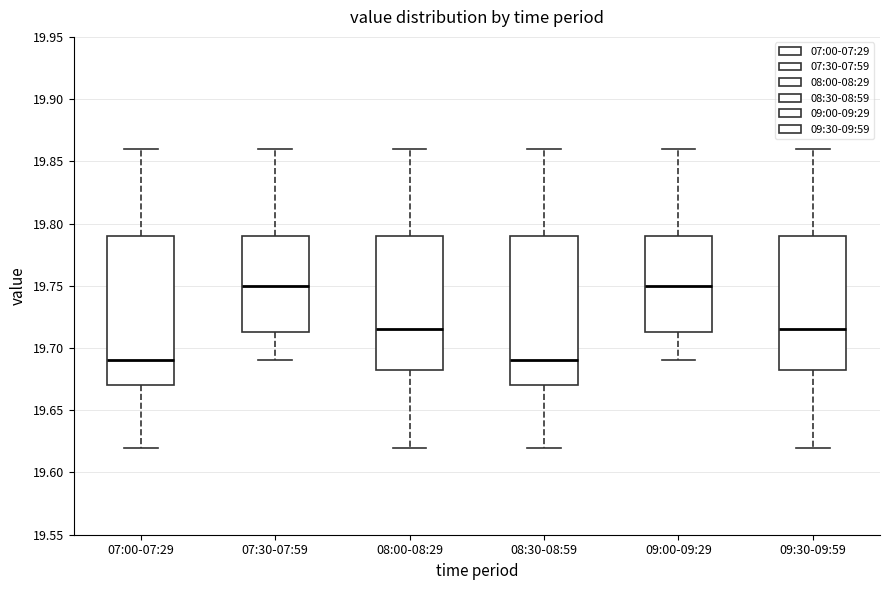

Reading left to right, transcribe this box plot: for each box, give where its median line is, the range the box spans, and where its two whiskers end, as read against the y-axis. The values are not printed on the chart, so give them approximately, as read against the axis.

07:00-07:29: median 19.690, box 19.670 to 19.790, whiskers 19.620 to 19.860
07:30-07:59: median 19.750, box 19.715 to 19.790, whiskers 19.690 to 19.860
08:00-08:29: median 19.715, box 19.685 to 19.790, whiskers 19.620 to 19.860
08:30-08:59: median 19.690, box 19.670 to 19.790, whiskers 19.620 to 19.860
09:00-09:29: median 19.750, box 19.715 to 19.790, whiskers 19.690 to 19.860
09:30-09:59: median 19.715, box 19.685 to 19.790, whiskers 19.620 to 19.860